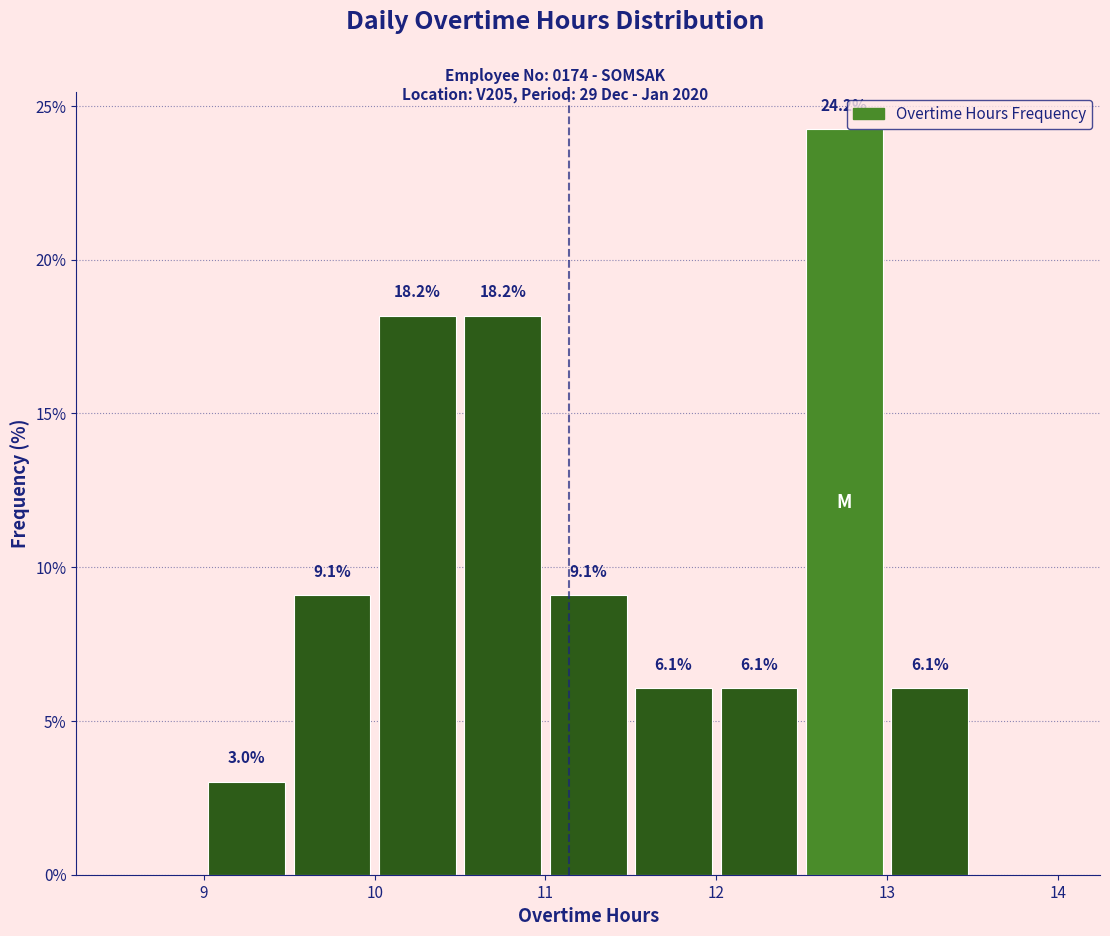

Over which range of the x-axis is the bar tallest?

12.5 to 13.0